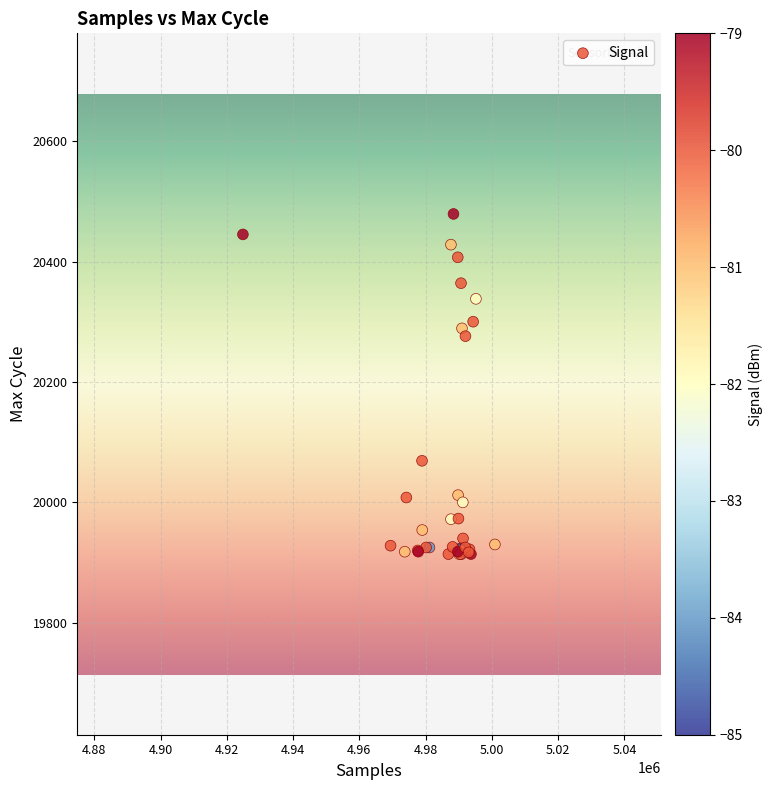

What Y value in the scatter plot is closest to 20196?

20276